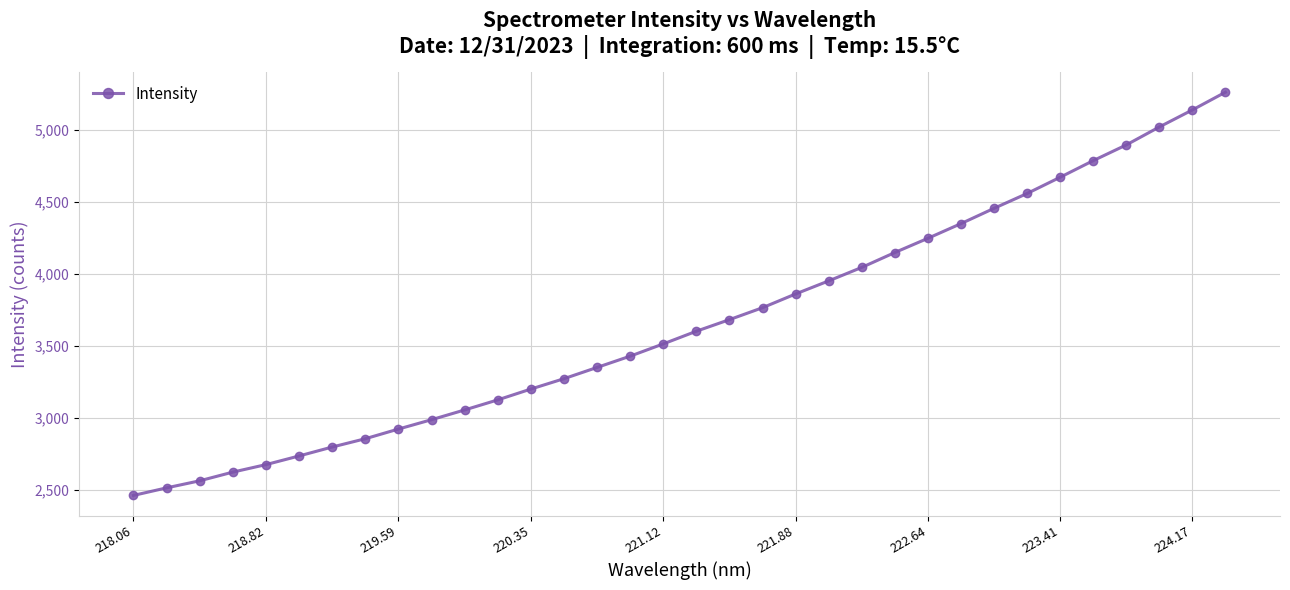

What is the difference between the maximum and minimum values?

2800.3